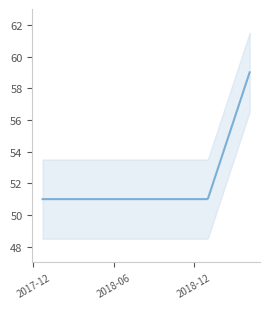

Reading left to right, extract all data points from this chart.

51	51	51	51	51	59